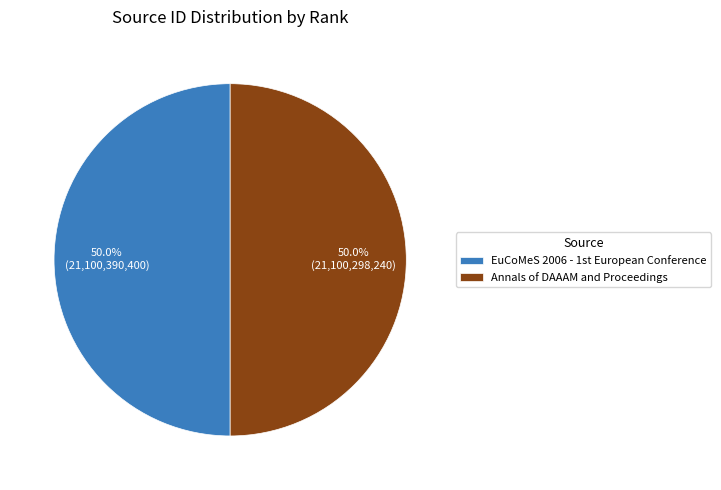

How many segments does this pie chart have?

2